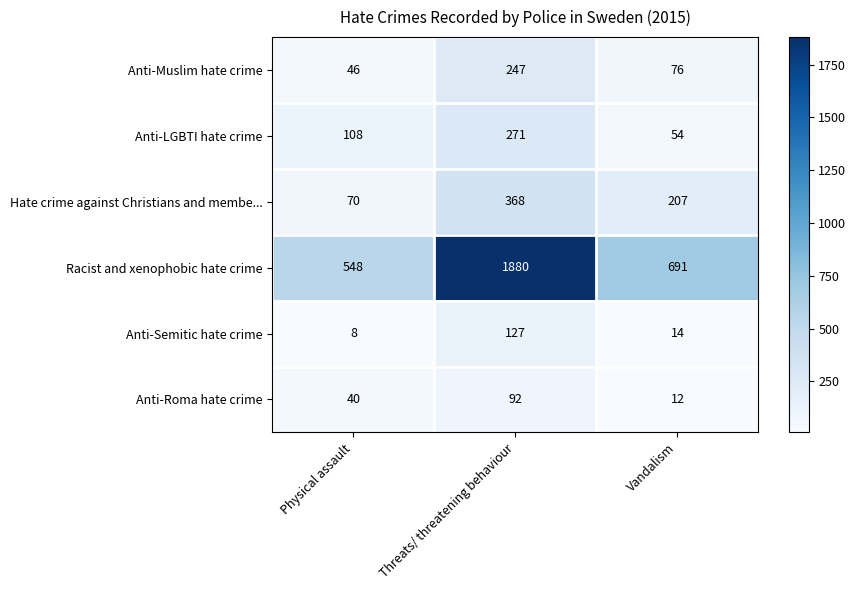

True or false: Anti-Roma hate crime has a value of 135 at Threats/ threatening behaviour.

False